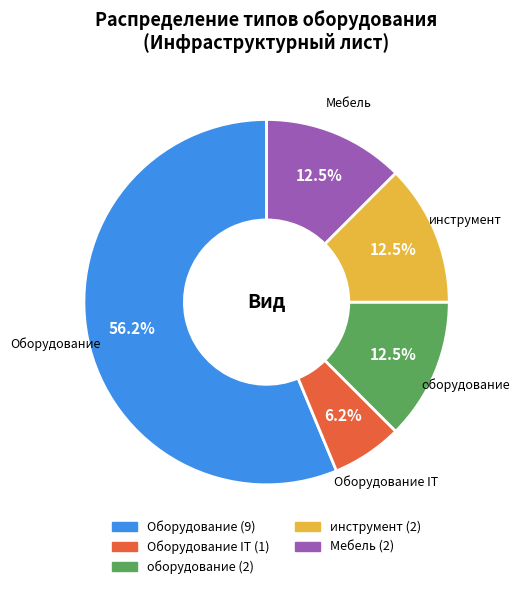

Combined, do Мебель and инструмент account for over 50%?

No